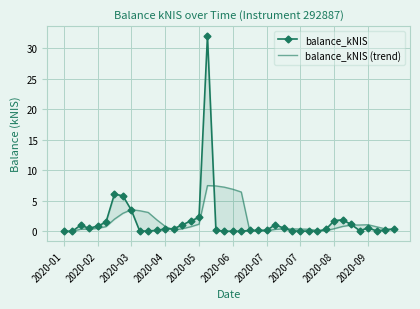

How many categories are shown in the chart?

40